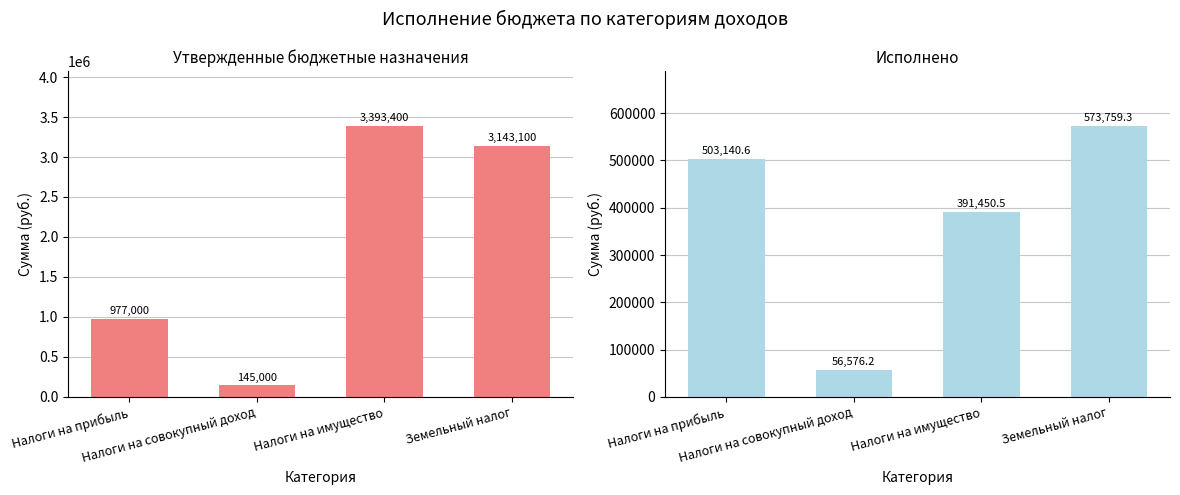

How many bars are there in each group?

2